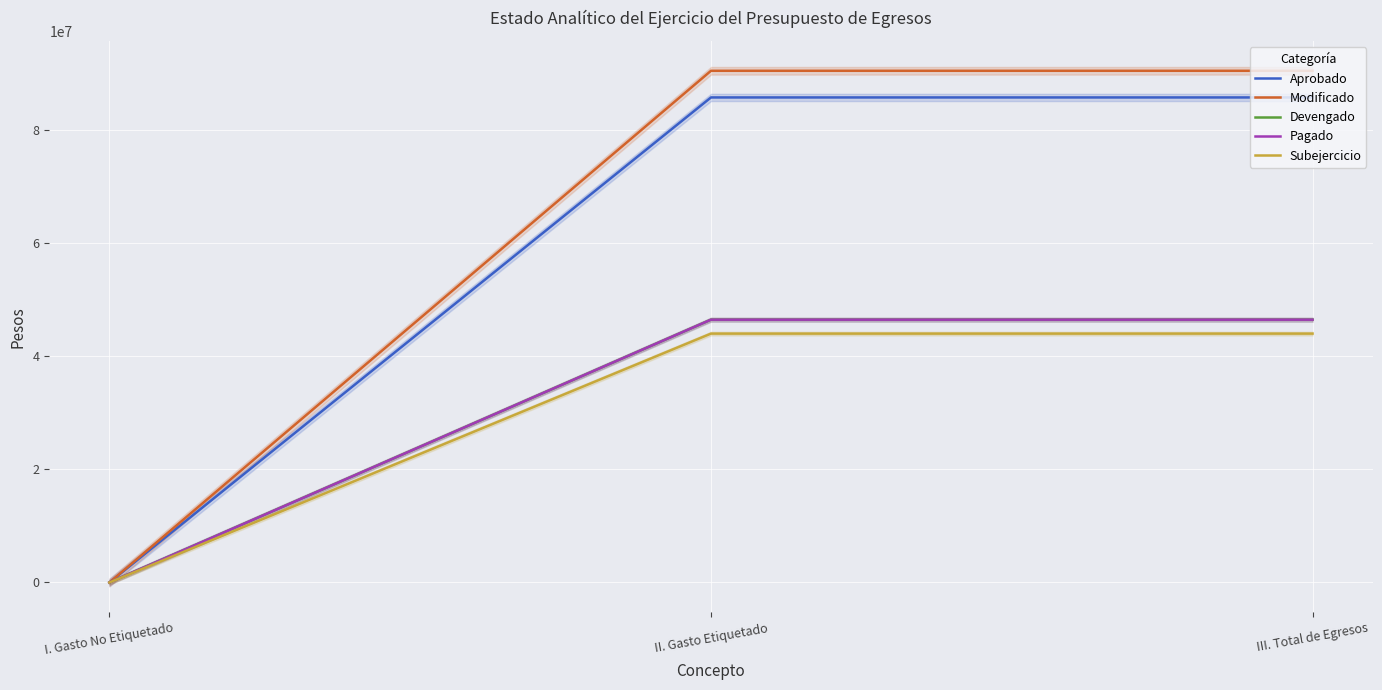

The Modificado series shows 90486954.5 at II. Gasto Etiquetado. True or false?

True